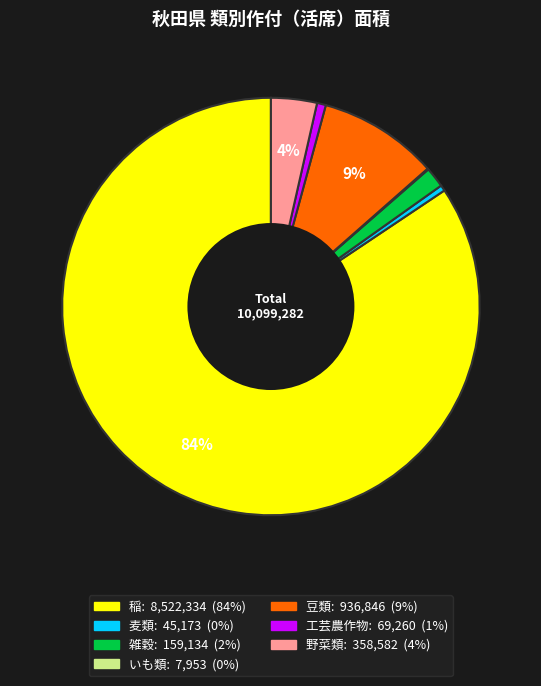

True or false: 稲 accounts for 84% of the total.

True